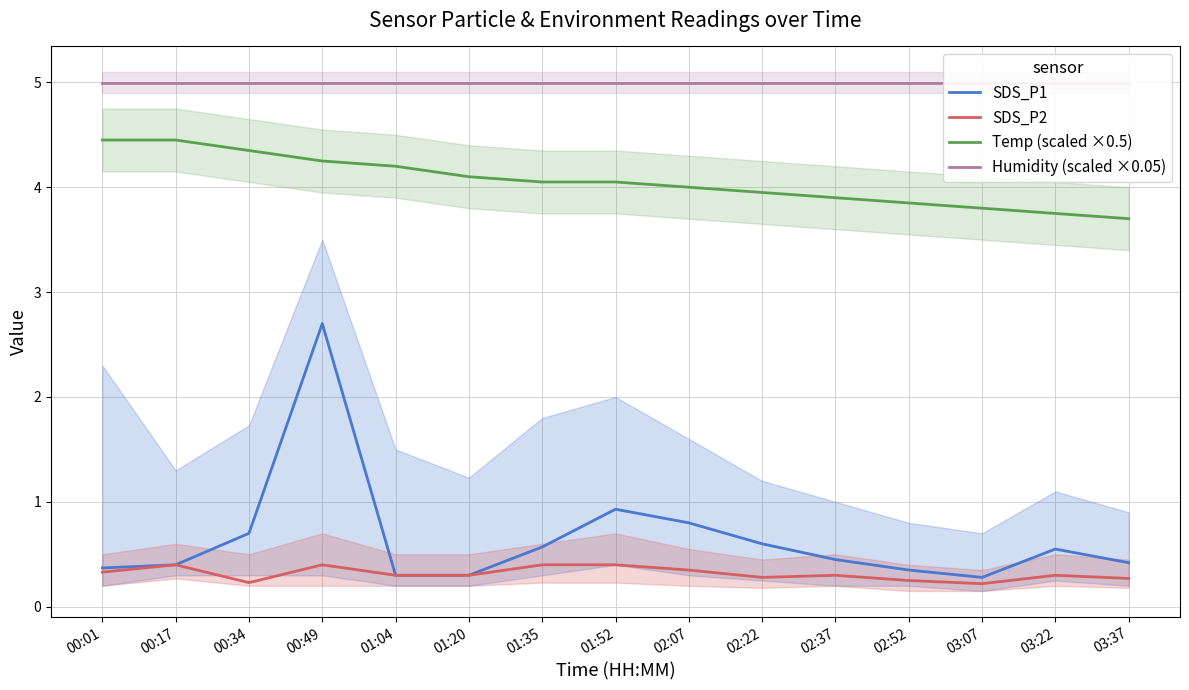

What position from the left is 02:52?

12